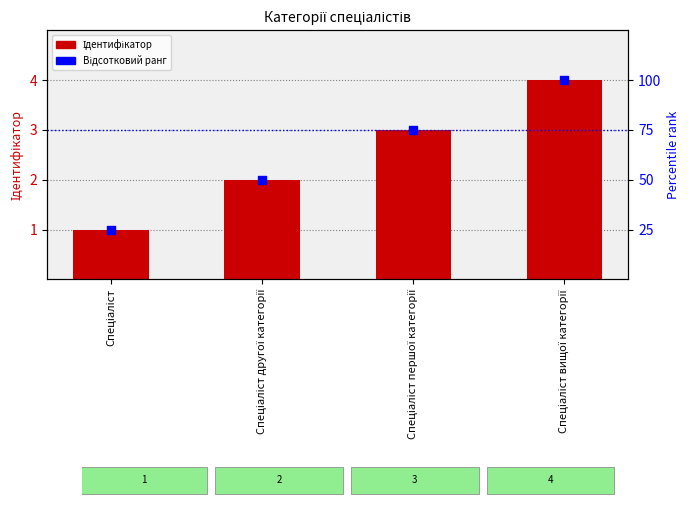

At how many categories does at least one series exceed 39?

3